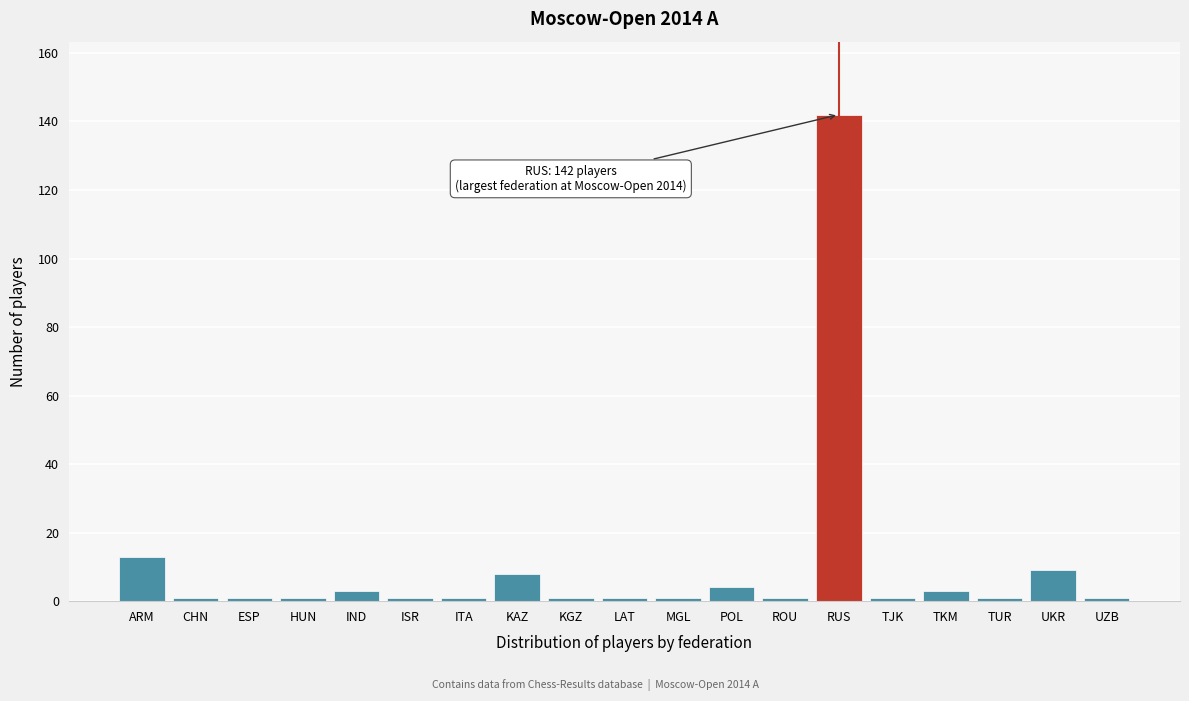

Reading left to right, what are all the values shown in this chart?

13	1	1	1	3	1	1	8	1	1	1	4	1	142	1	3	1	9	1